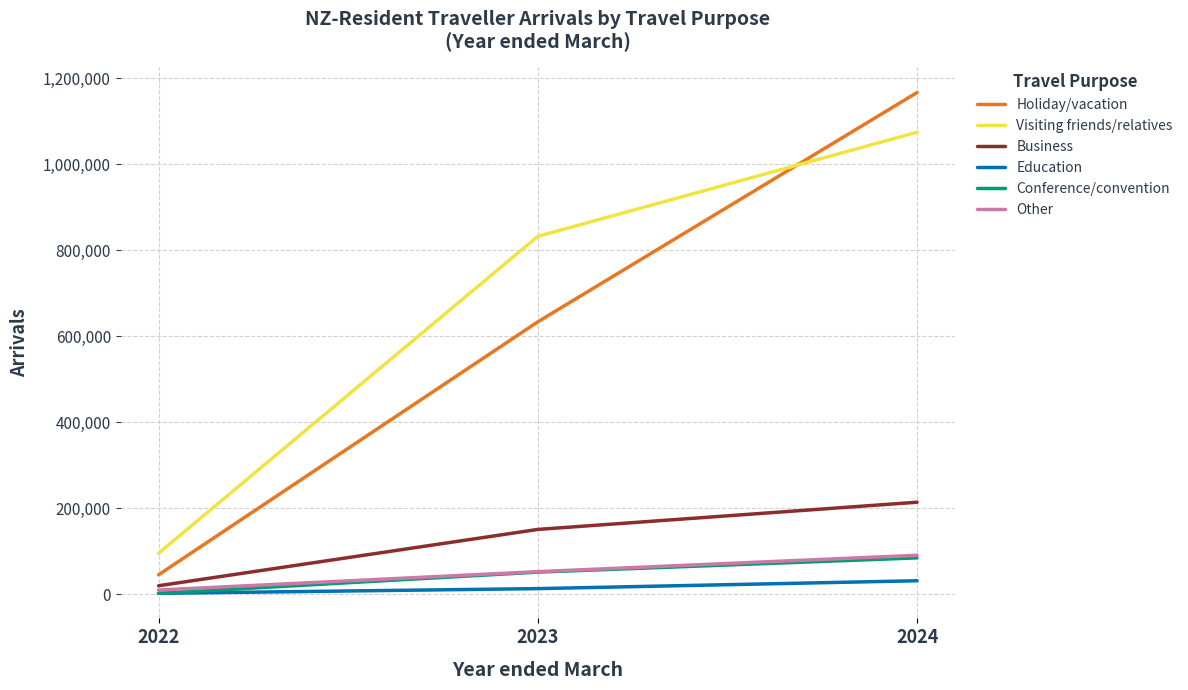

Which series has the largest total across all categories?

Visiting friends/relatives